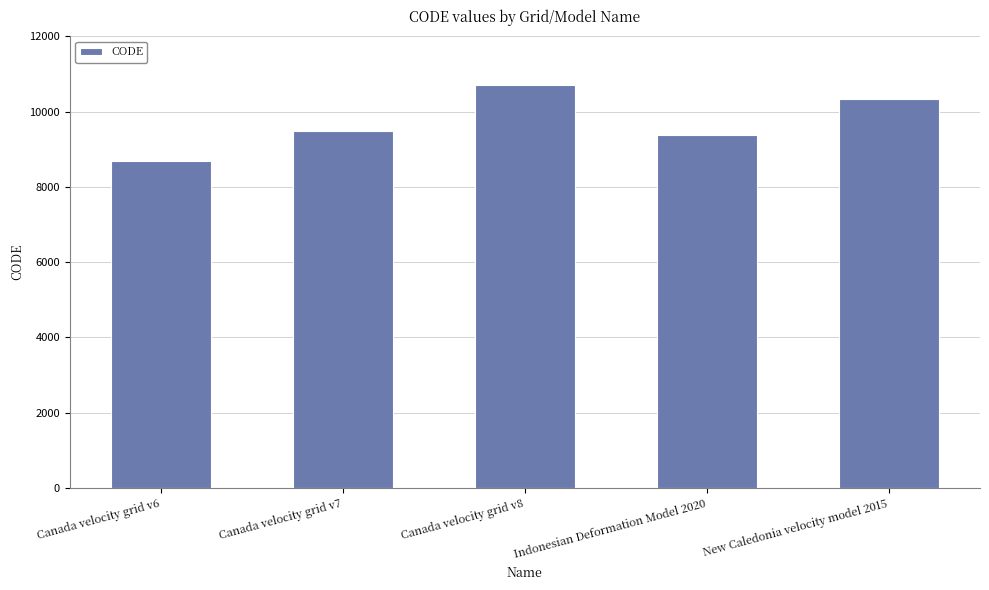

What is the label of the 5th bar from the left?

New Caledonia velocity model 2015